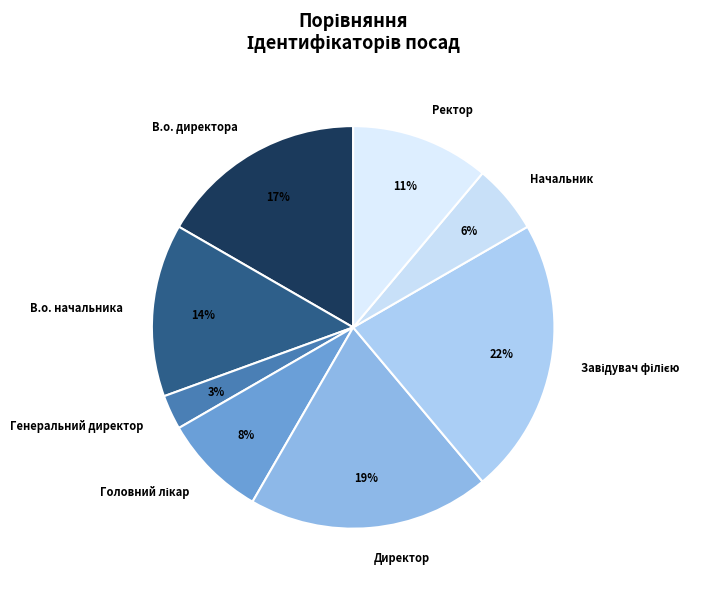

To the nearest percent, what is the difference between the В.о. директора and Начальник slice percentages?

11%